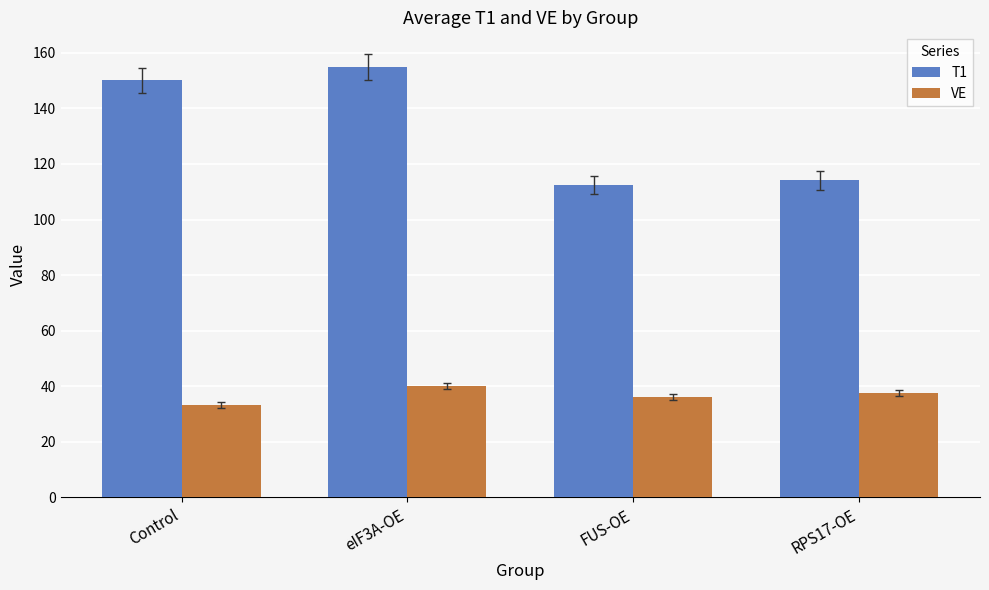

What is the total value across all series at RPS17-OE?

151.6